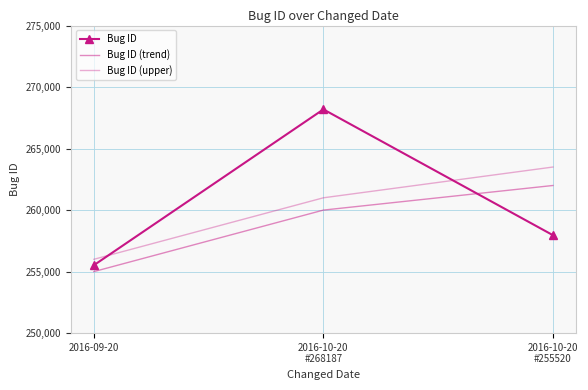

At how many categories does at least one series exceed 266117?

1